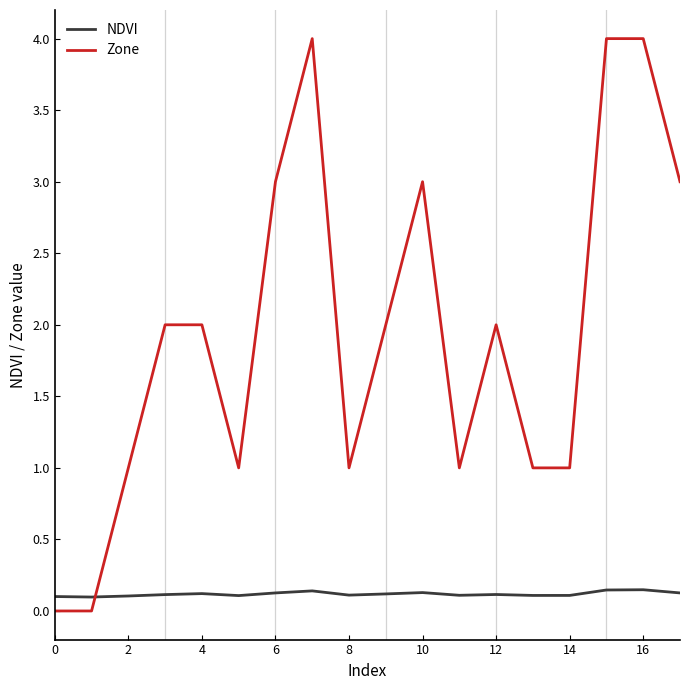

Rank the series by their maximum value, from lowest to highest.

NDVI, Zone